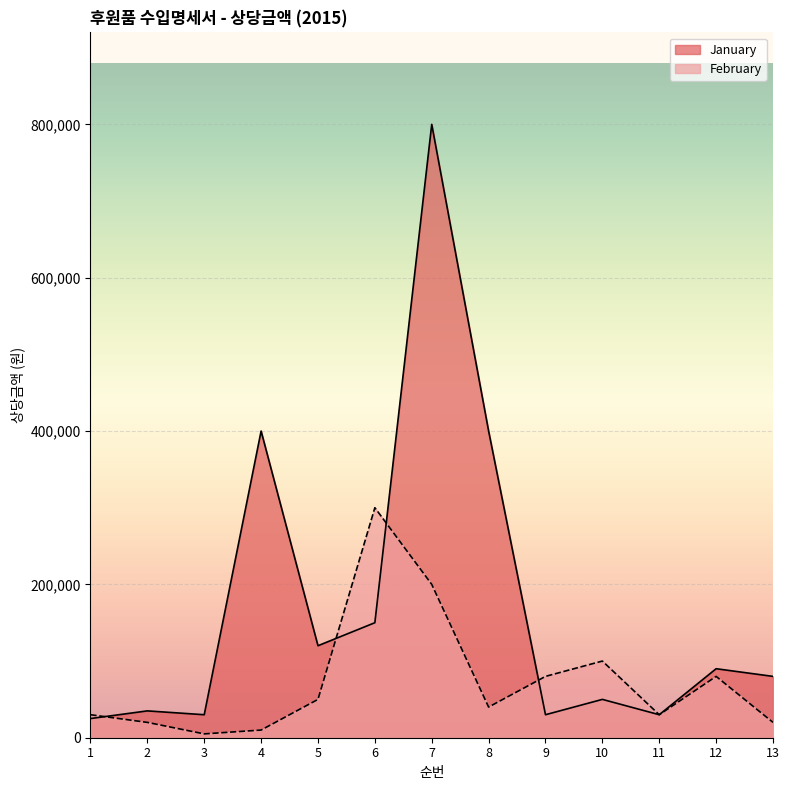

Where is the first local maximum for February?

6